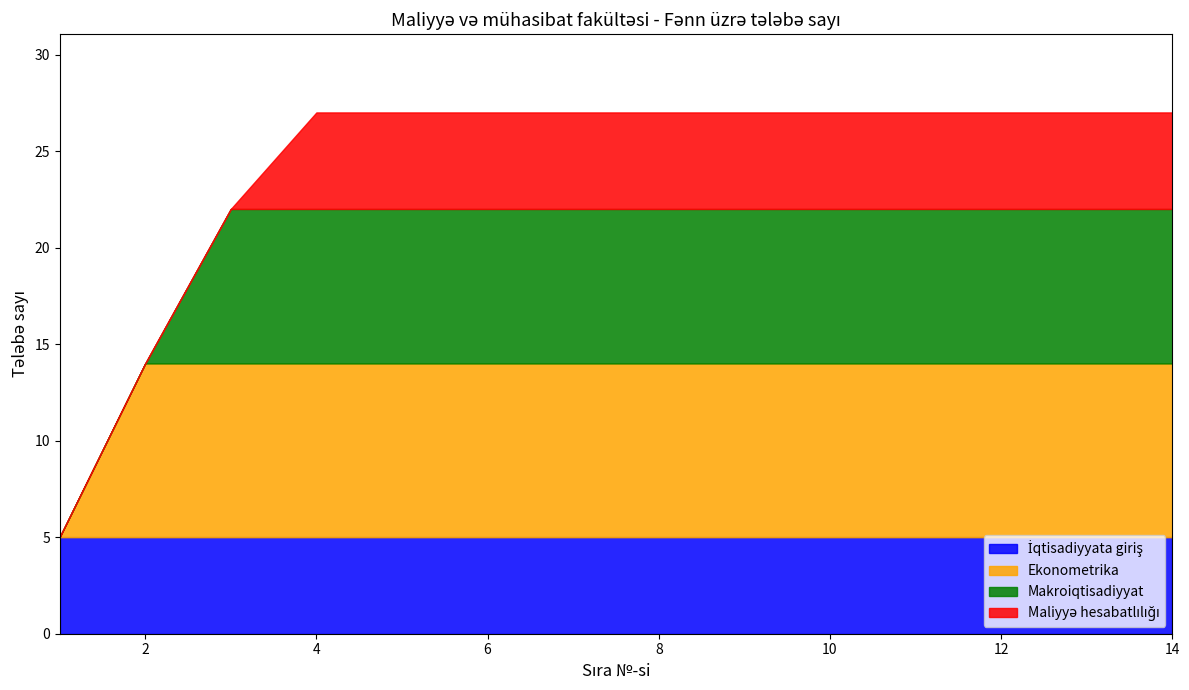

How many series are shown in this chart?

4